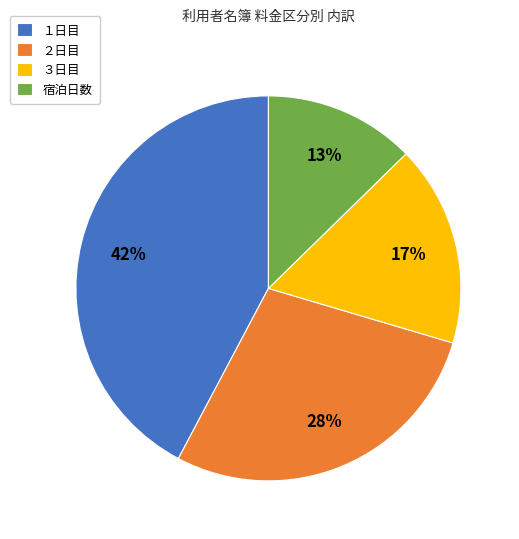

The ２日目 slice represents 18% of the pie. True or false?

False